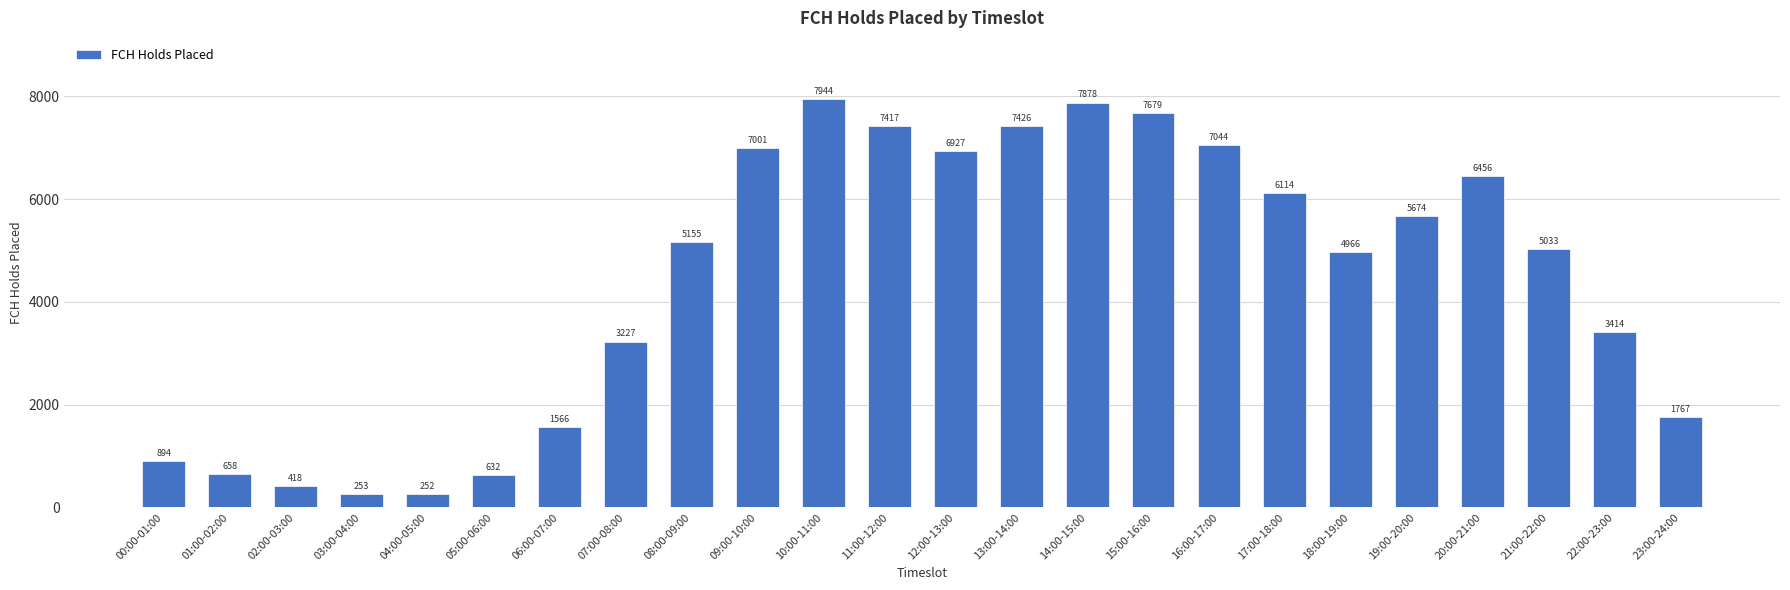

What is the sum of all values?

105795